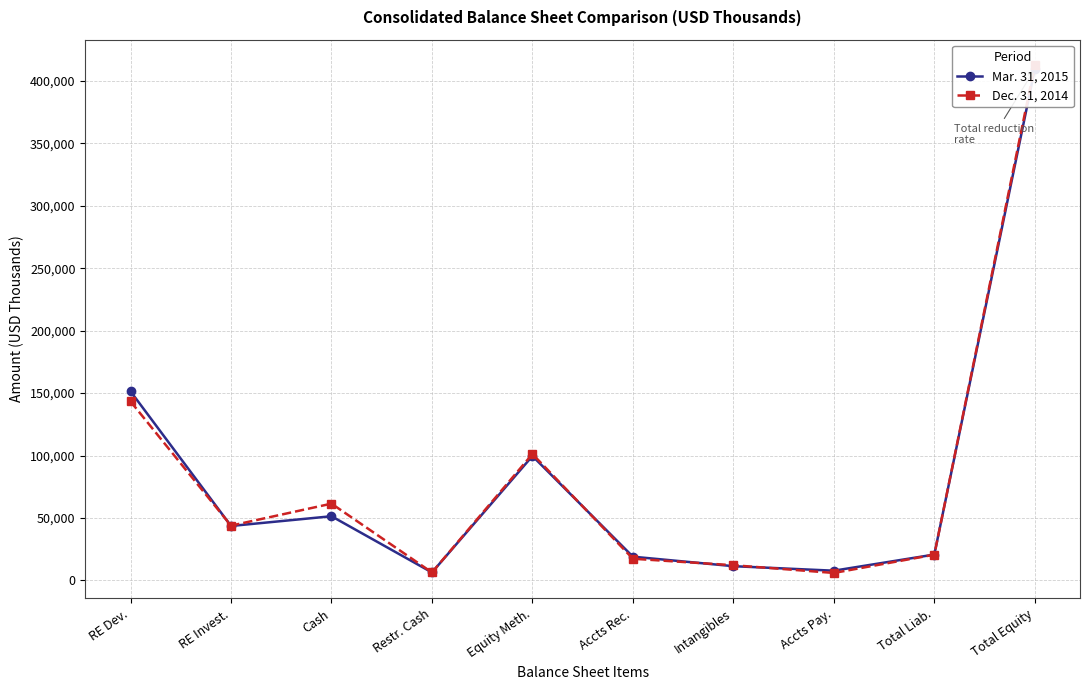

How many data points in Mar. 31, 2015 are less than 43610?

5